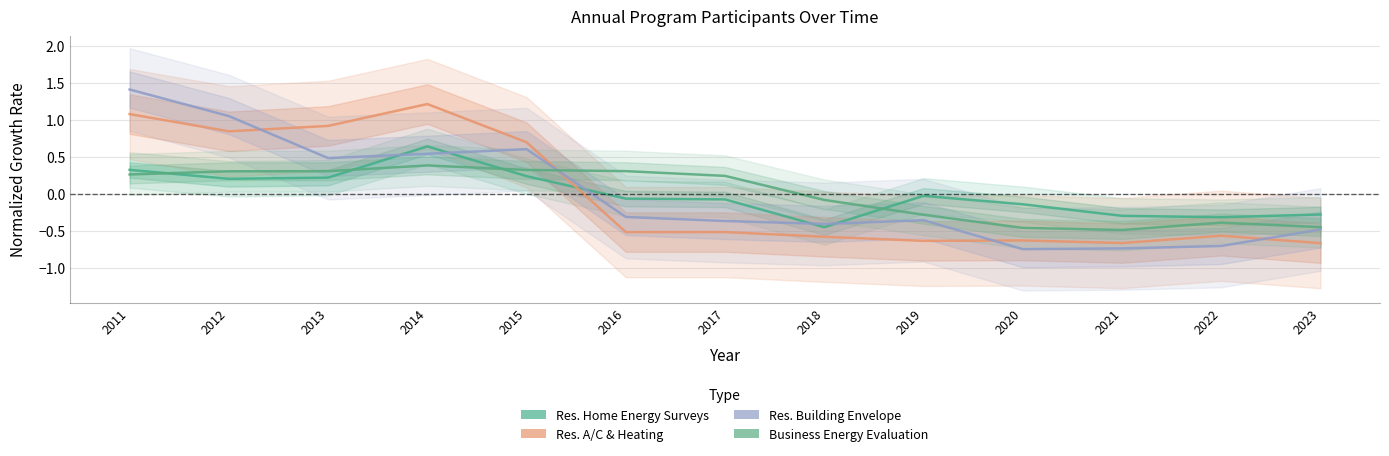

What is the total value across all series at 2013?

1.9